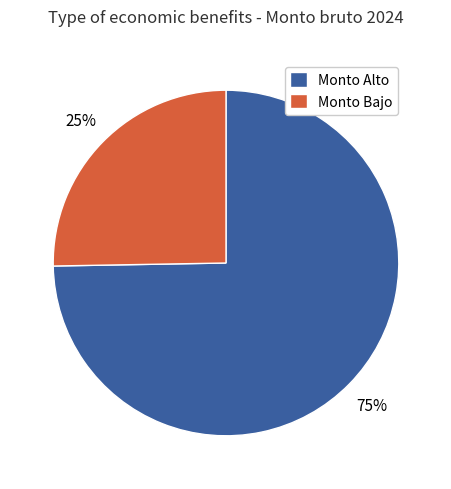

Is the sum of Monto Alto and Monto Bajo greater than half?

Yes